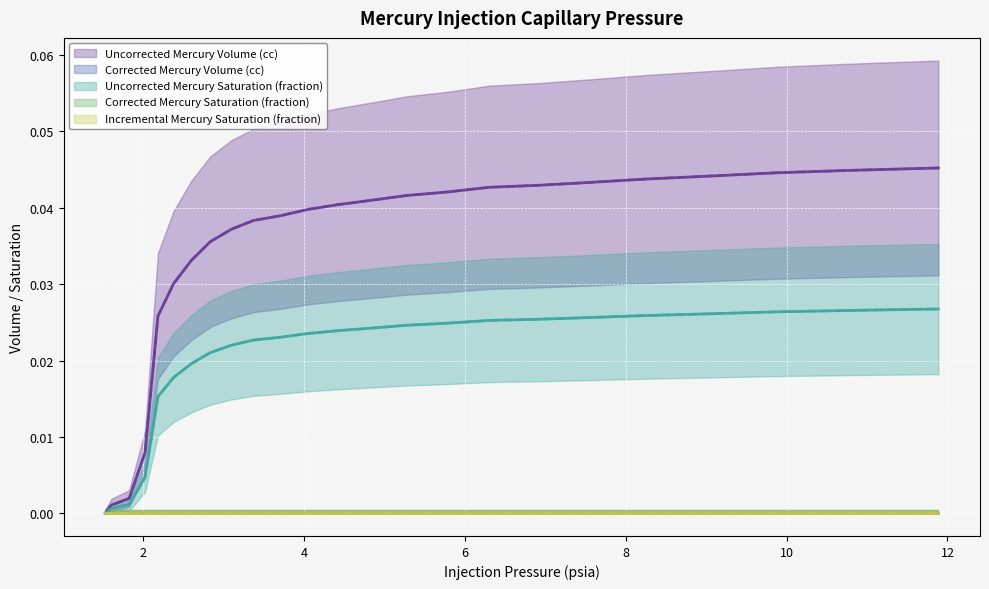

Is it true that Uncorrected Mercury Volume (cc) equals 0.1 at 5.768284320831299?

False